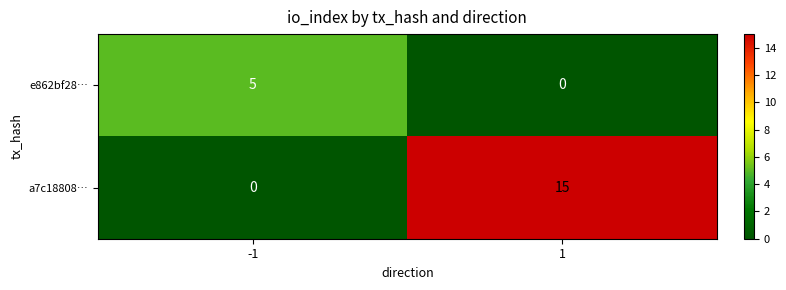

Between -1 and 1, which series saw the biggest shift?

a7c18808…